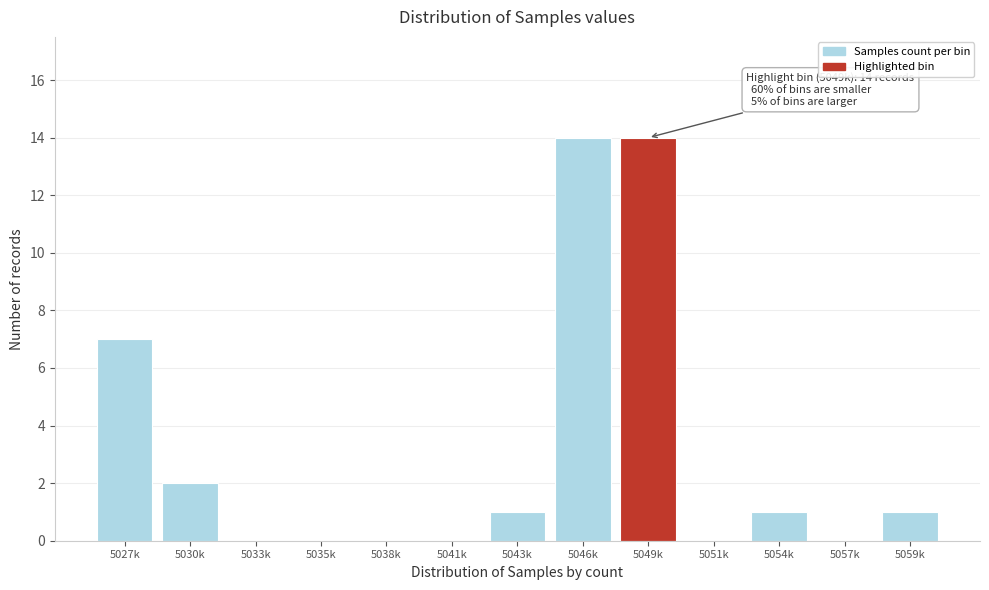

Reading left to right, what are all the values shown in this chart?

5027k=7	5030k=2	5033k=0	5035k=0	5038k=0	5041k=0	5043k=1	5046k=14	5049k=14	5051k=0	5054k=1	5057k=0	5059k=1